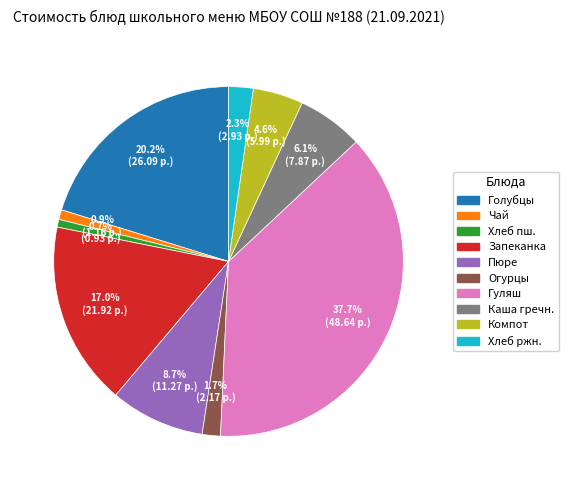

Is there a majority slice in this chart?

No